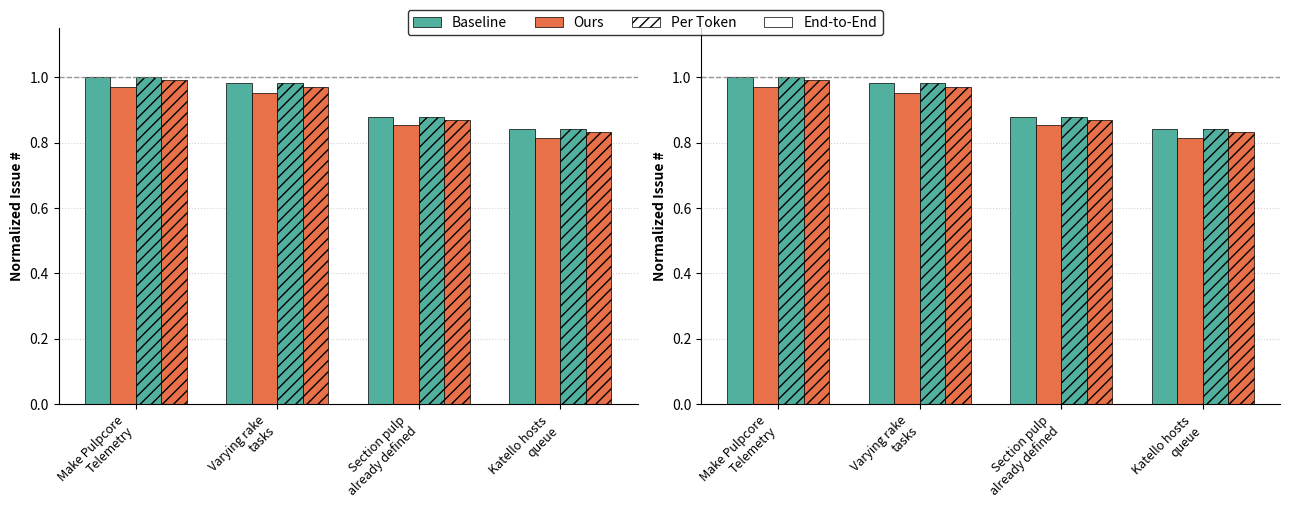

Reading left to right, list all the values displayed in this chart.

Baseline: Make Pulpcore
Telemetry=1.0	Varying rake
tasks=1.0	Section pulp
already defined=0.9	Katello hosts
queue=0.8
Ours: Make Pulpcore
Telemetry=1.0	Varying rake
tasks=1.0	Section pulp
already defined=0.9	Katello hosts
queue=0.8
Per Token: Make Pulpcore
Telemetry=1.0	Varying rake
tasks=1.0	Section pulp
already defined=0.9	Katello hosts
queue=0.8
End-to-End: Make Pulpcore
Telemetry=1.0	Varying rake
tasks=1.0	Section pulp
already defined=0.9	Katello hosts
queue=0.8